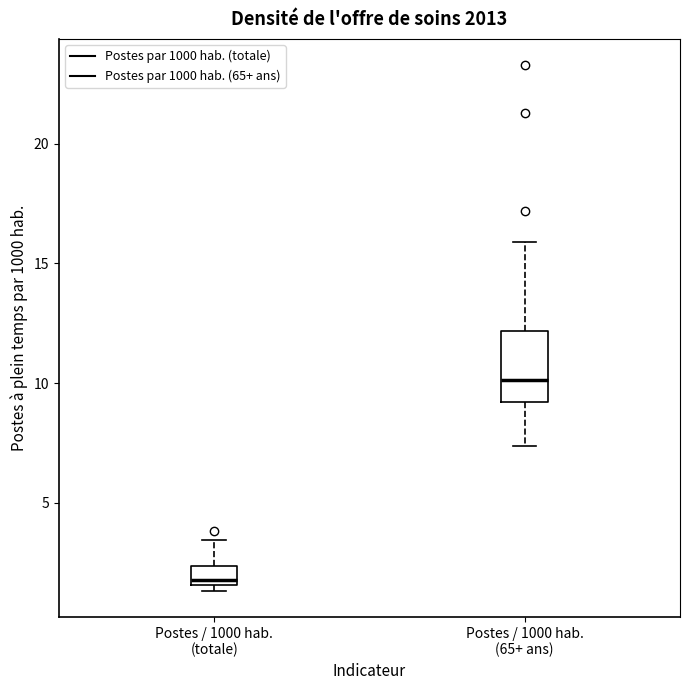

Comparing the boxes themselves (not the whiskers), which one is the tallest?

Postes / 1000 hab. (65+ ans)